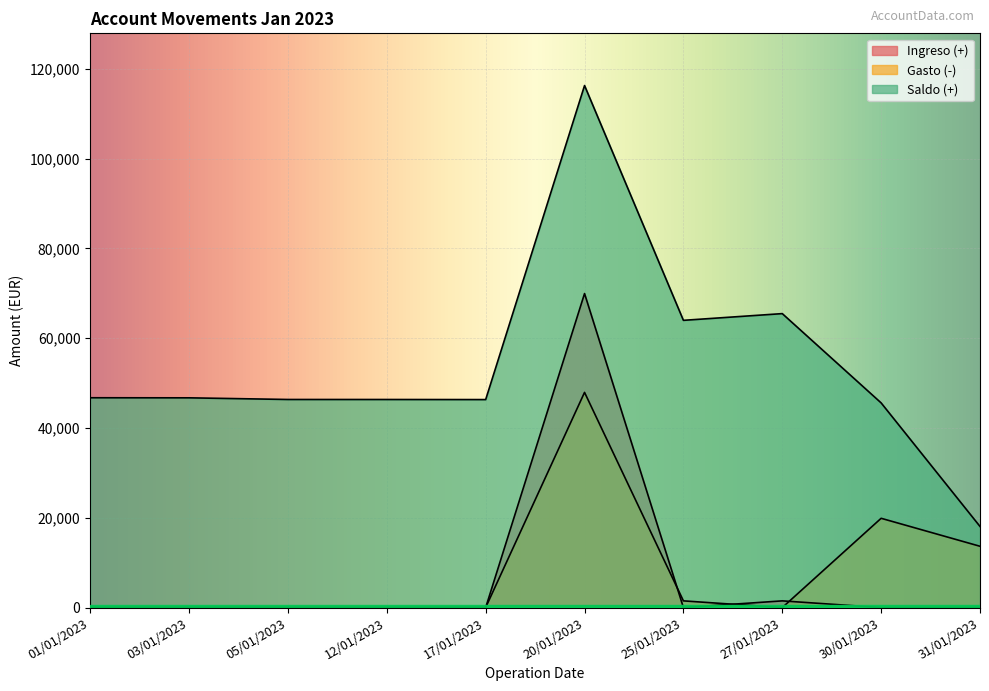

True or false: Saldo (+) has a value of 62801.2 at 30/01/2023.

False